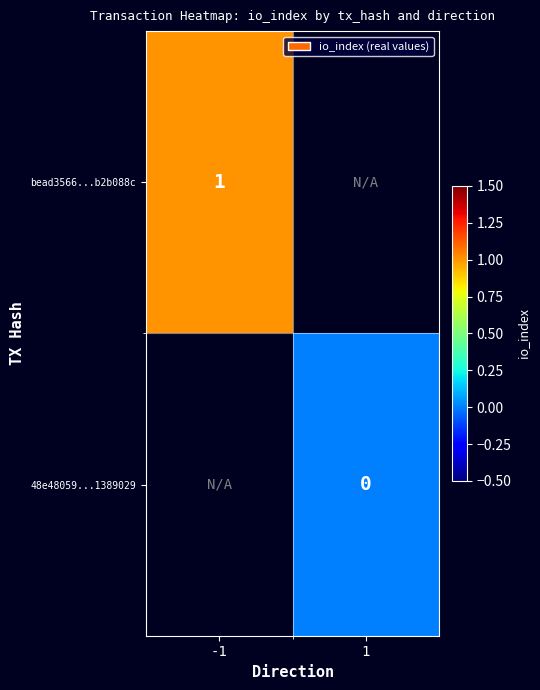

At which label is bead3566...b2b088c closest to 1?

-1